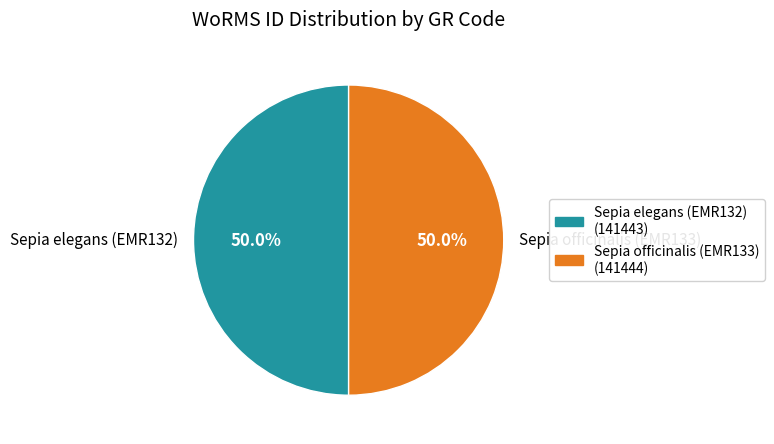

Combined, do Sepia elegans (EMR132) and Sepia officinalis (EMR133) account for over 50%?

Yes